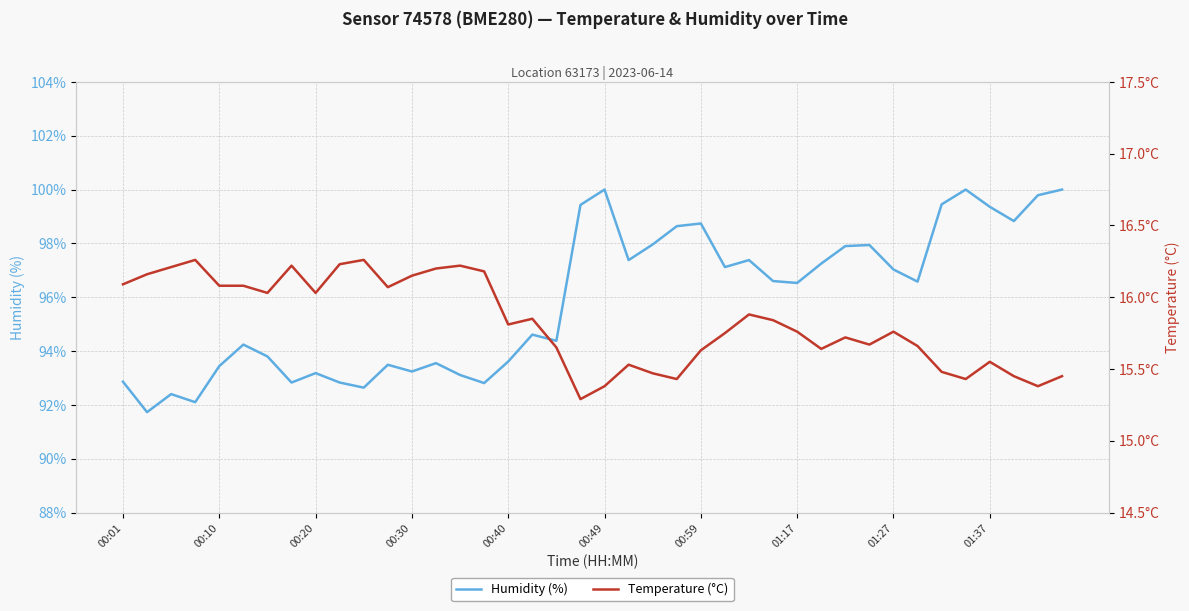

What value does the Humidity (%) series have at 01:37?

99.4